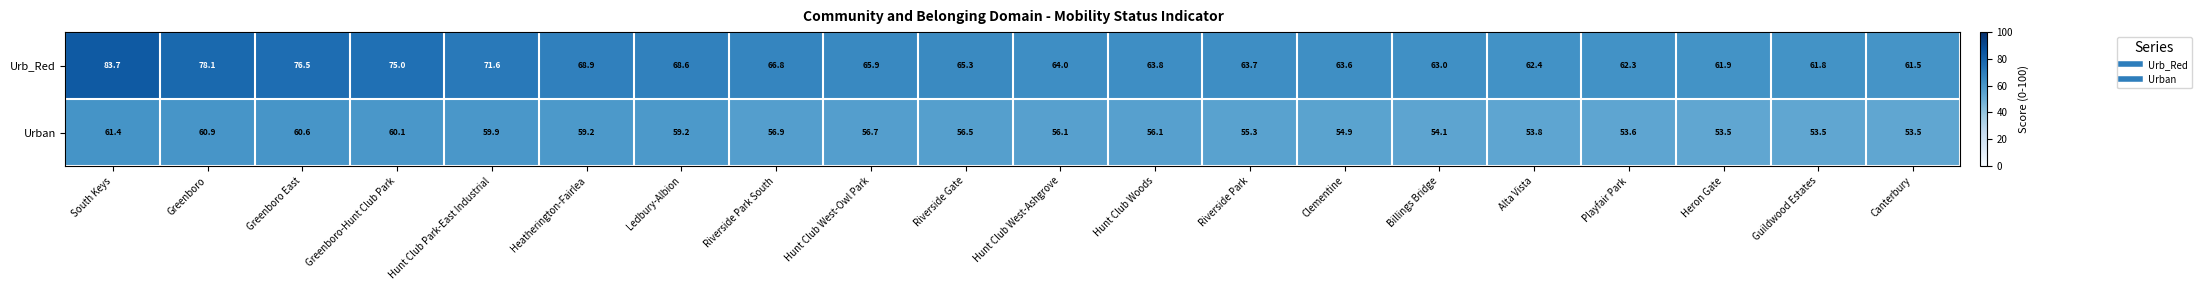

Which series has the largest range (max minus min)?

Urb_Red